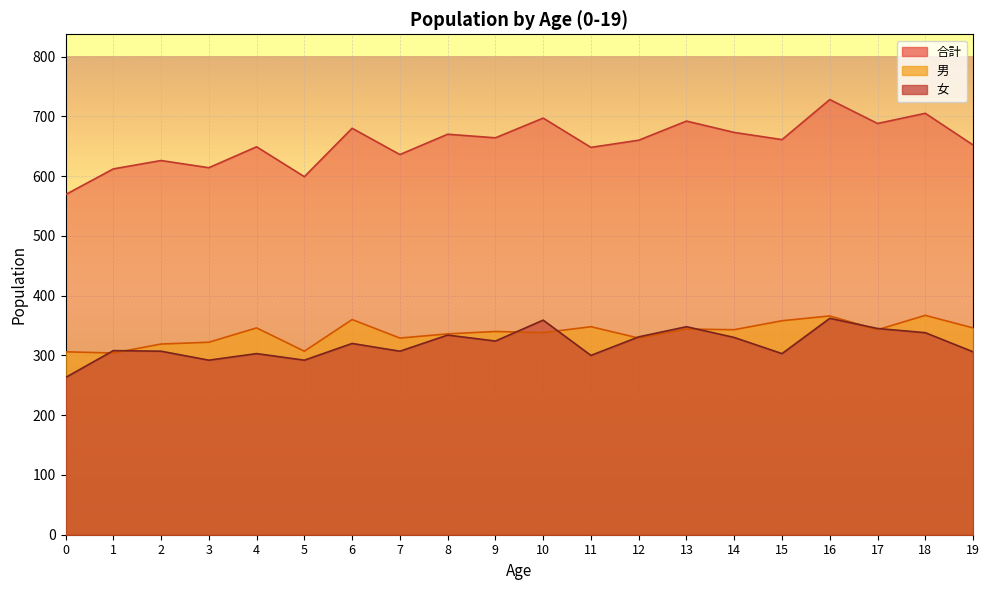

Which series has the largest total across all categories?

合計